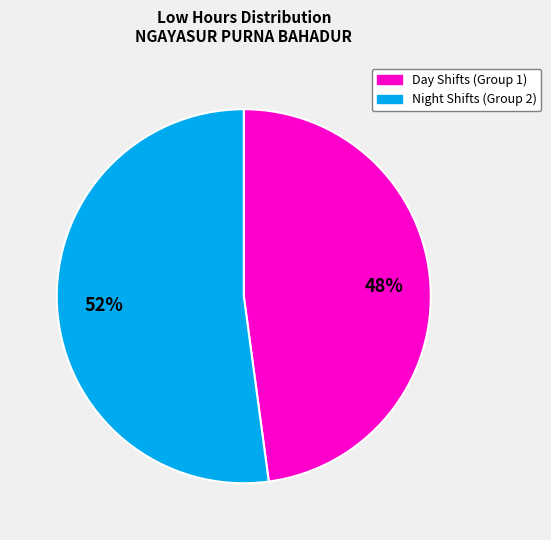

To the nearest percent, what is the average slice percentage?

50%